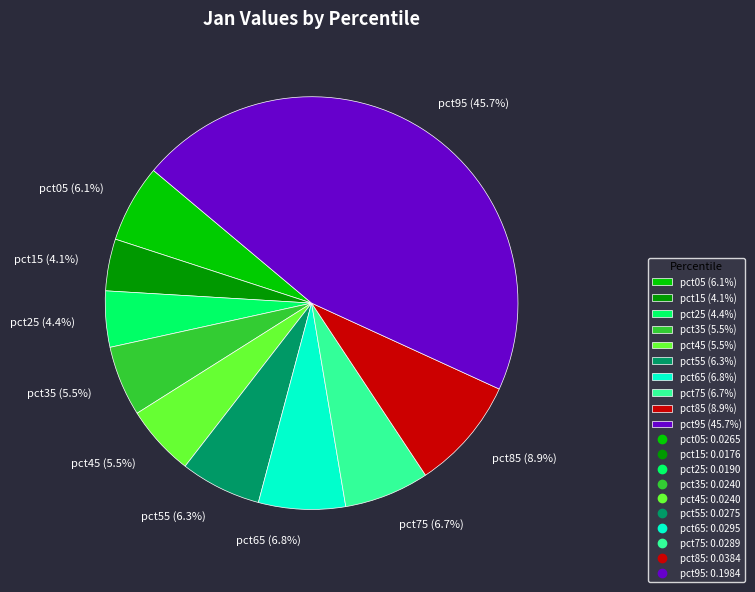

How many segments does this pie chart have?

10